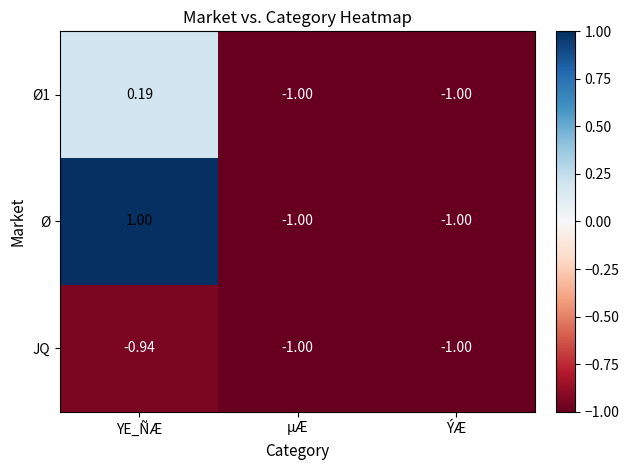

Where is JQ nearest to the value 0?

YE_ÑÆ